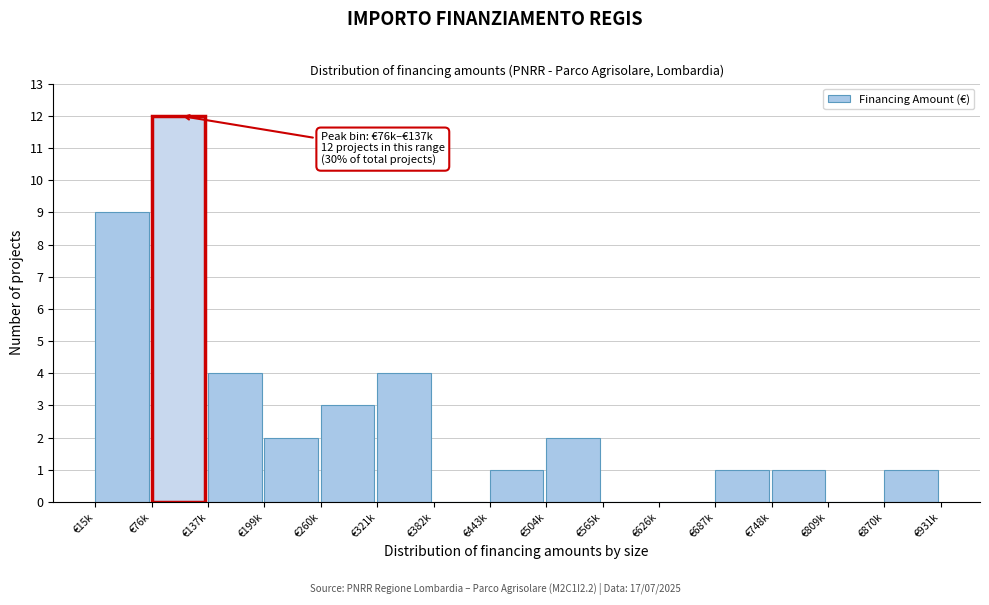

Reading left to right, transcribe all the data shown in this chart.

€15k=9	€76k=12	€137k=4	€199k=2	€260k=3	€321k=4	€382k=0	€443k=1	€504k=2	€565k=0	€626k=0	€687k=1	€748k=1	€809k=0	€870k=1